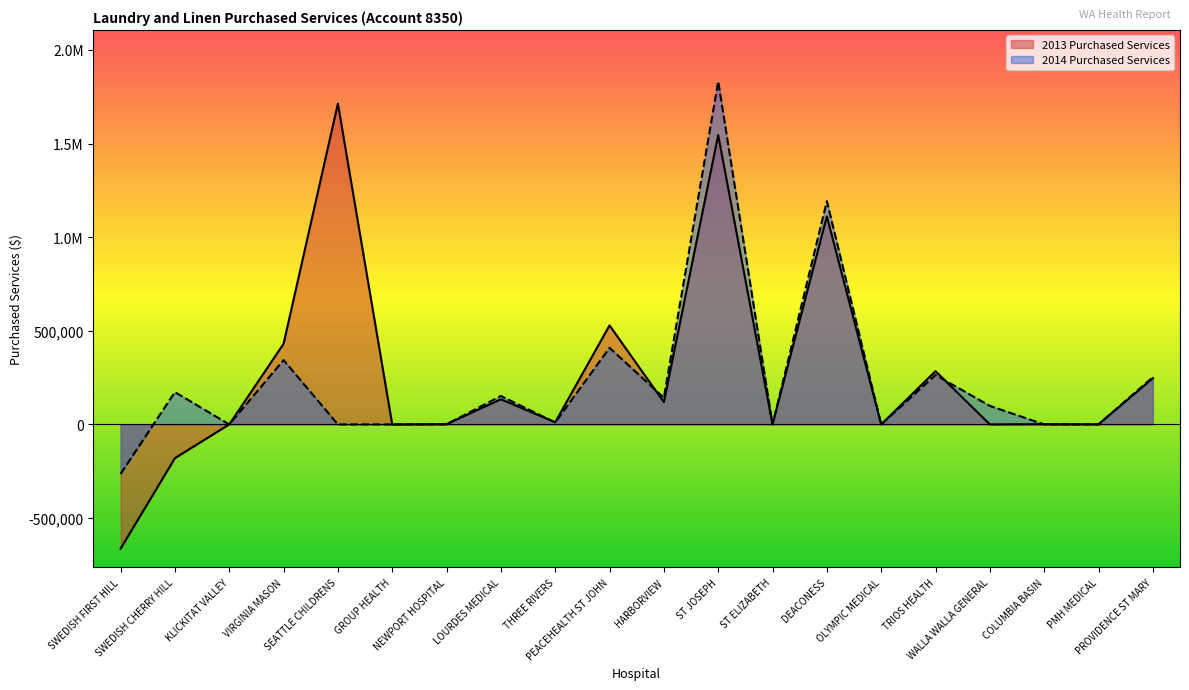

At which category does 2013 Purchased Services reach its first local peak?

SEATTLE CHILDRENS